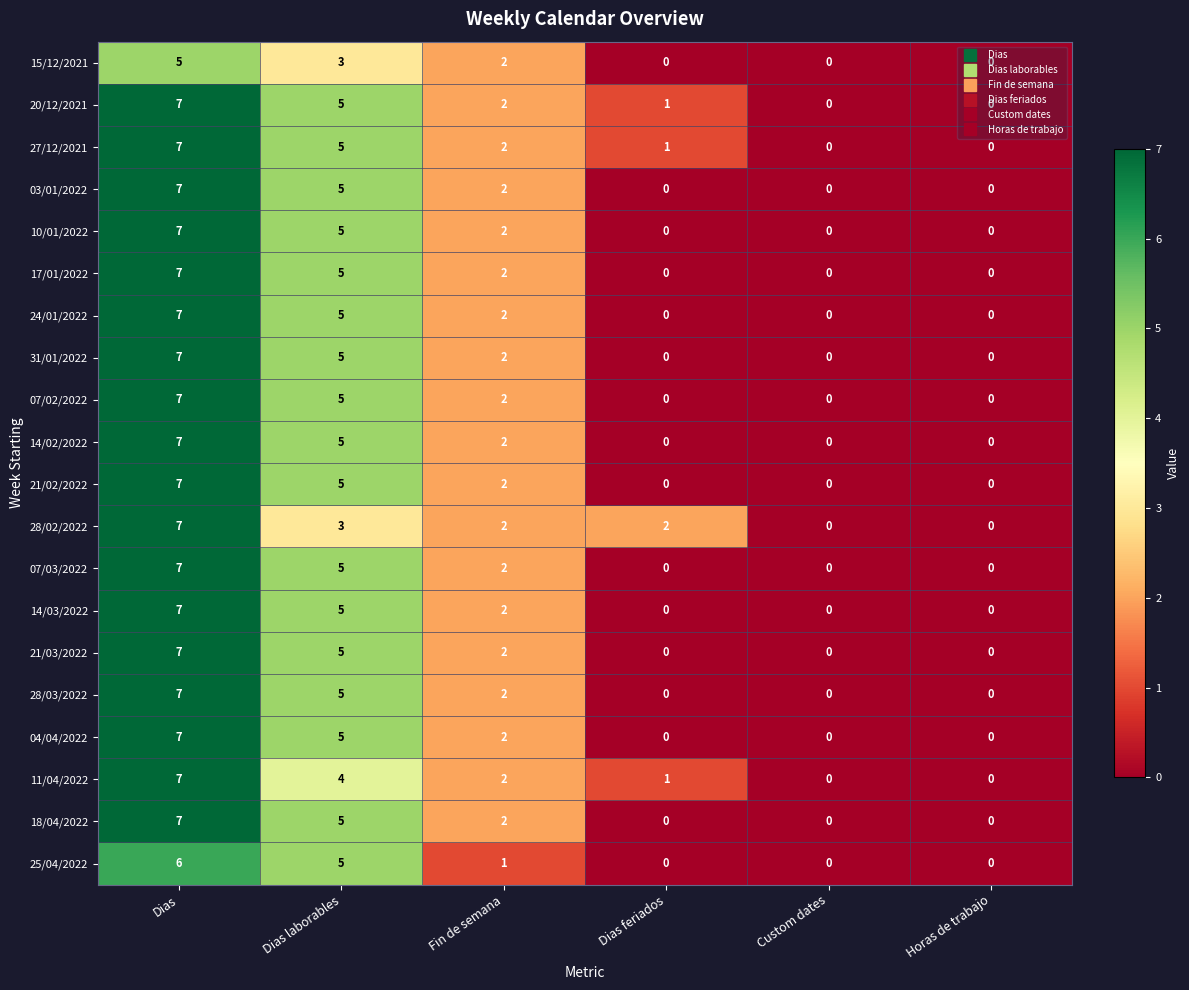

Count the number of data series in this chart.

20